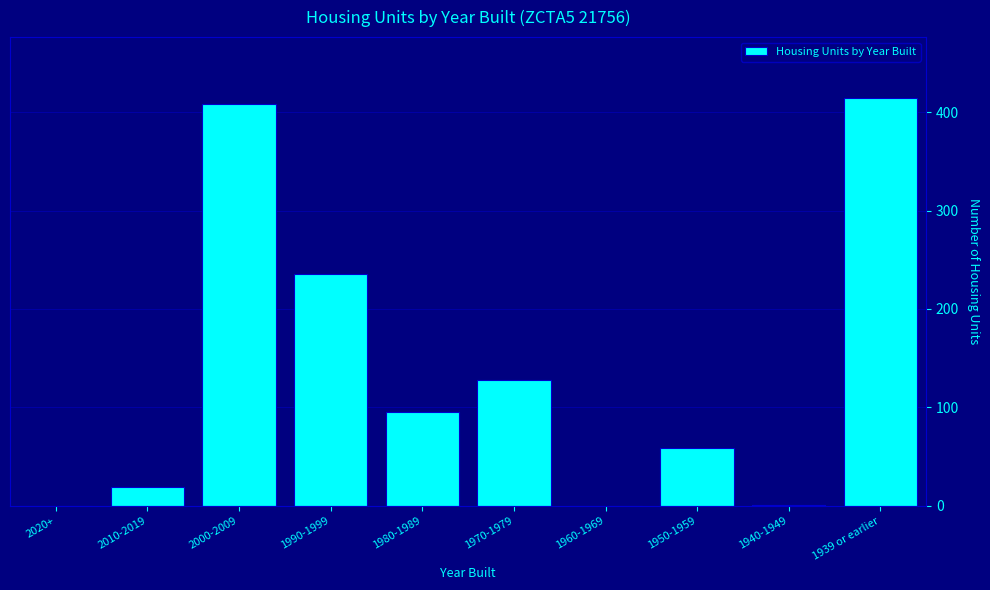

What is the sum of all values?

1360